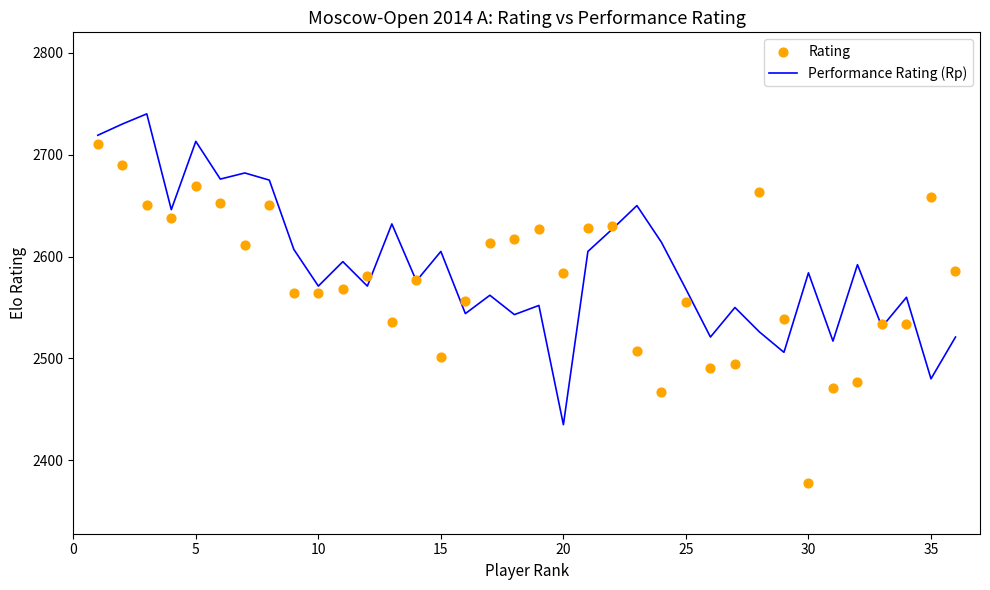

Which series reaches the minimum Y coordinate?

Rating